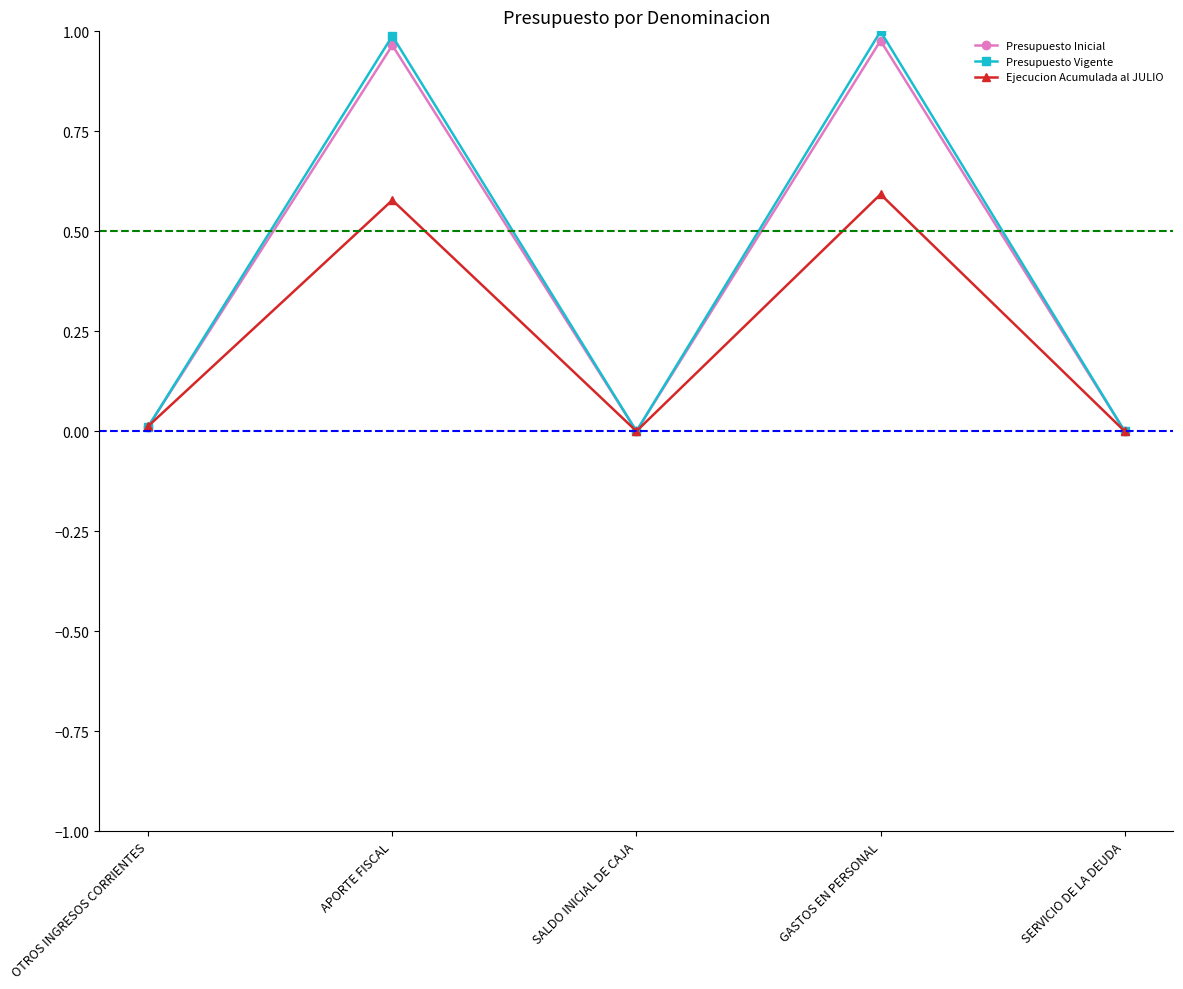

How many categories are shown in the chart?

5